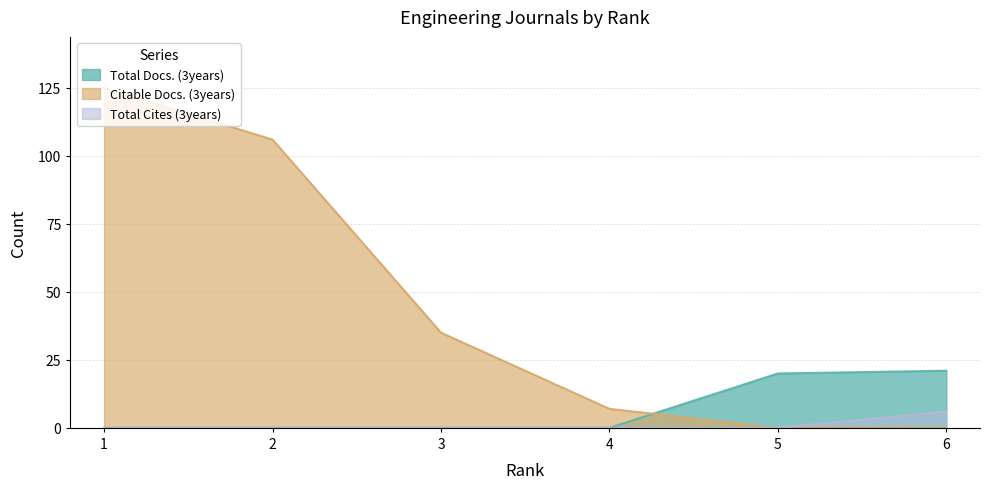

What is the greatest value displayed?

125